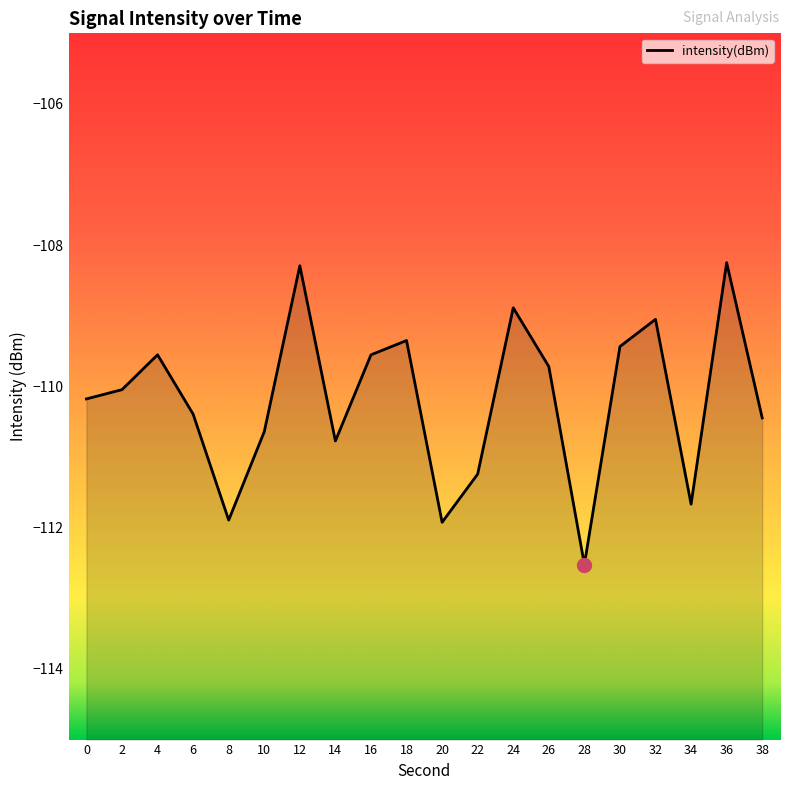

How many lines are shown in the chart?

1